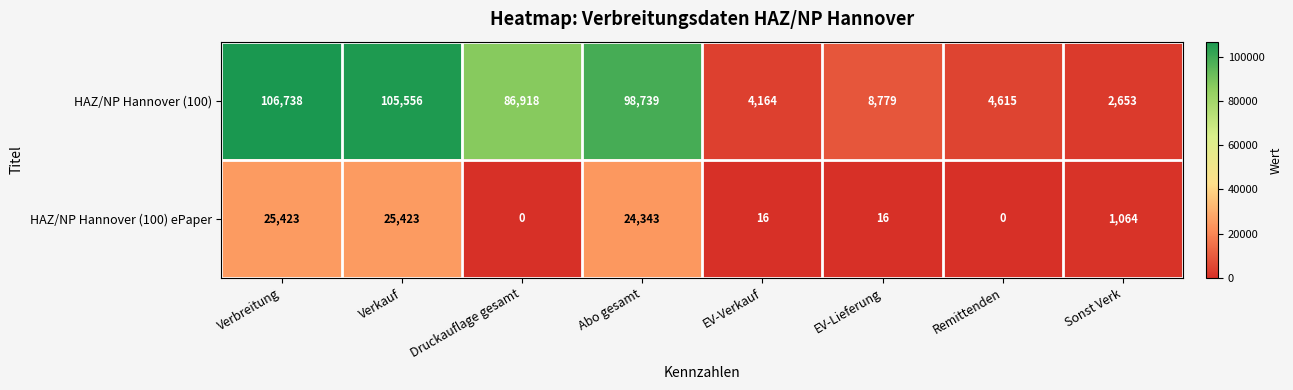

Which series changed the most between EV-Lieferung and Sonst Verk?

HAZ/NP Hannover (100)